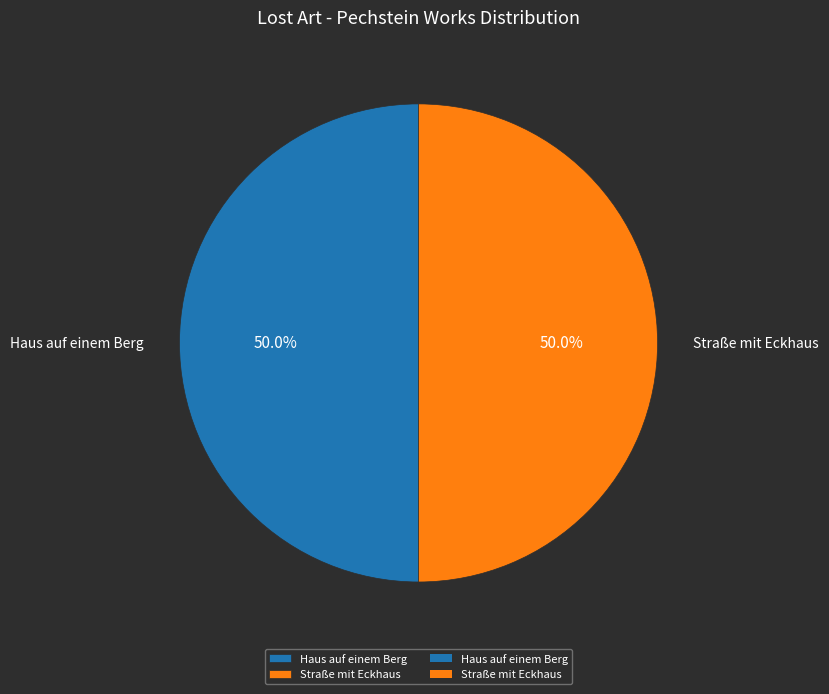

How many segments does this pie chart have?

2